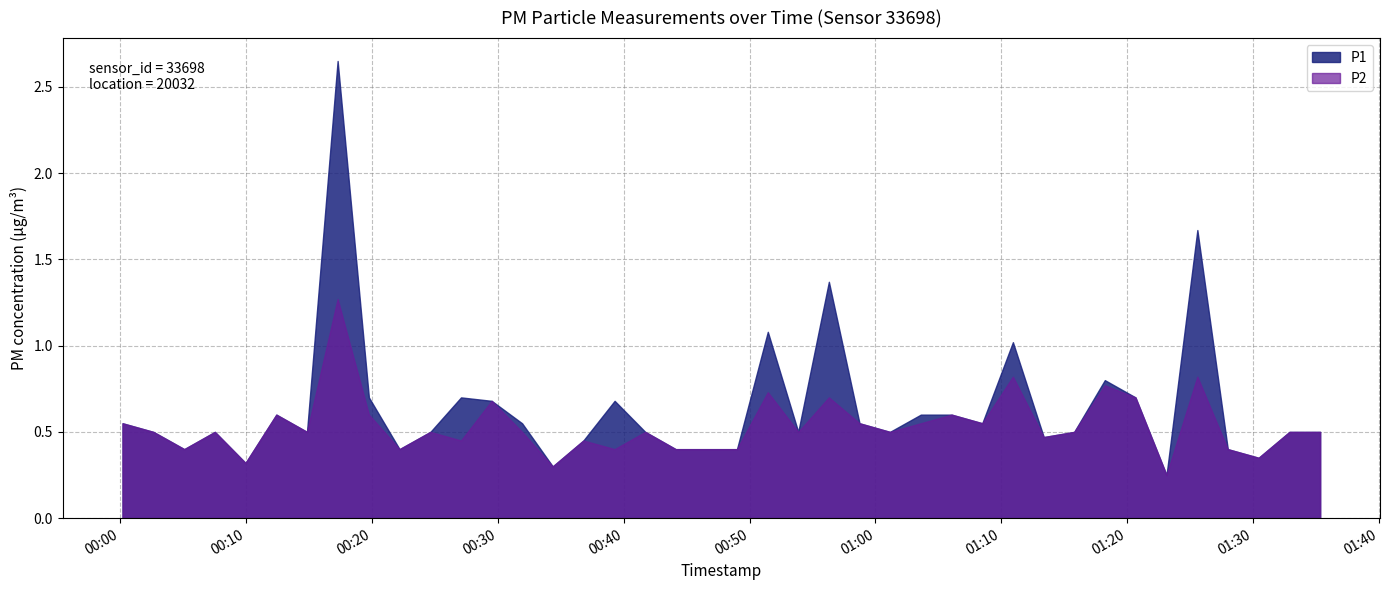

Is the value of P2 at 2023-04-24T01:30:26 greater than the value of P1 at 2023-04-24T00:41:43?

No